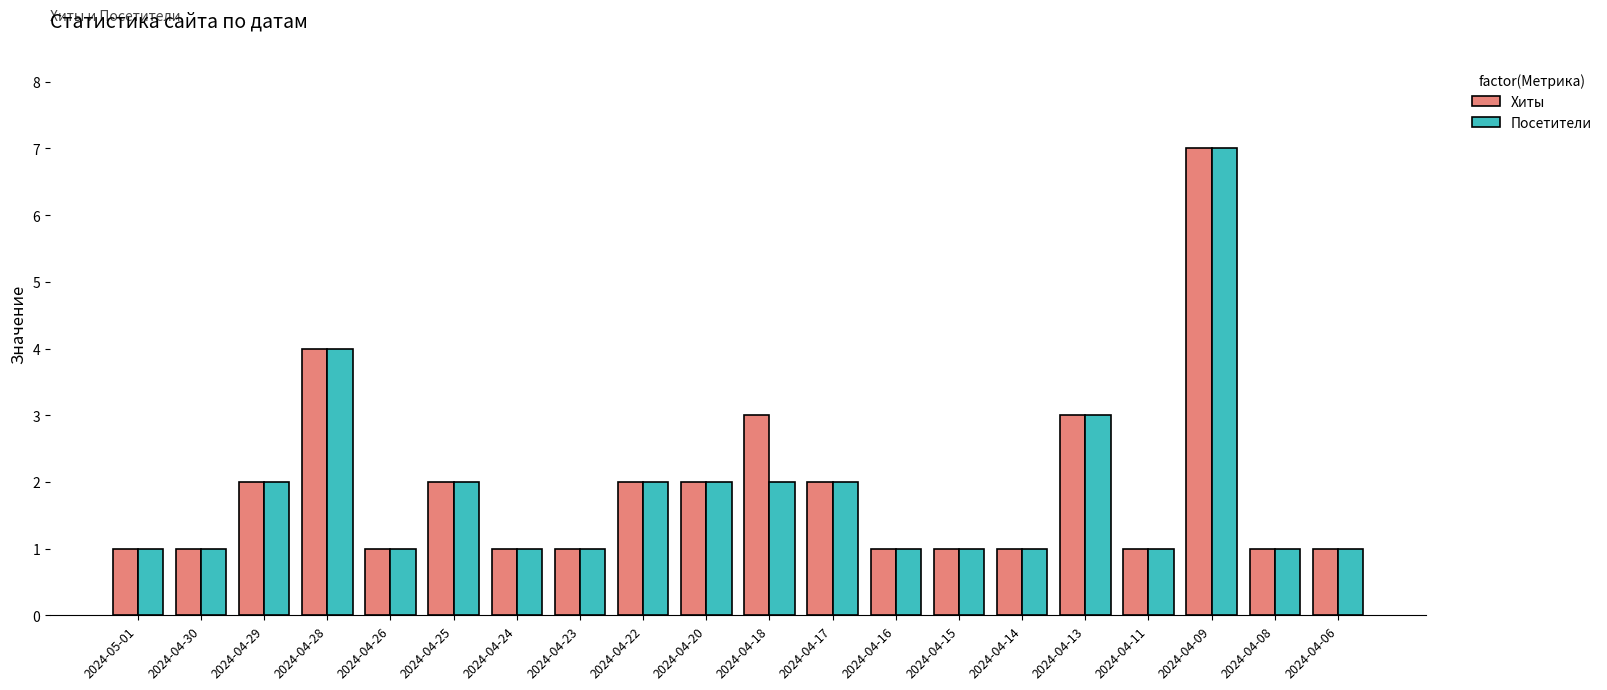

Count the number of data series in this chart.

2